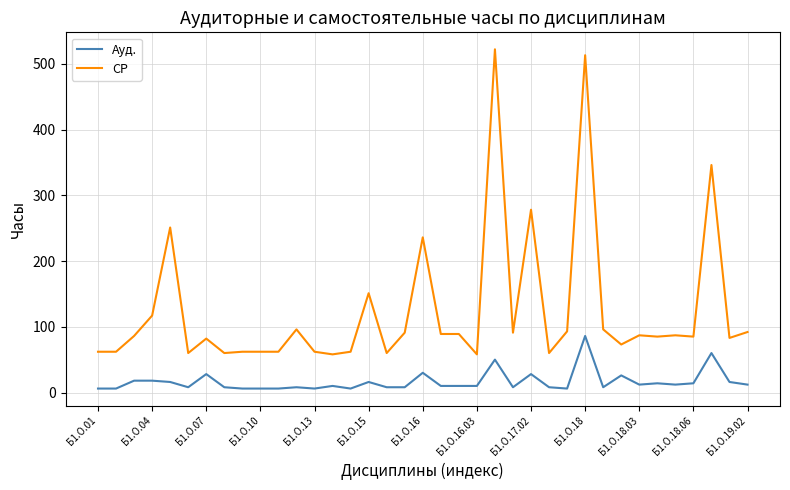

List the series in order of their overall mean, highest first.

СР, Ауд.